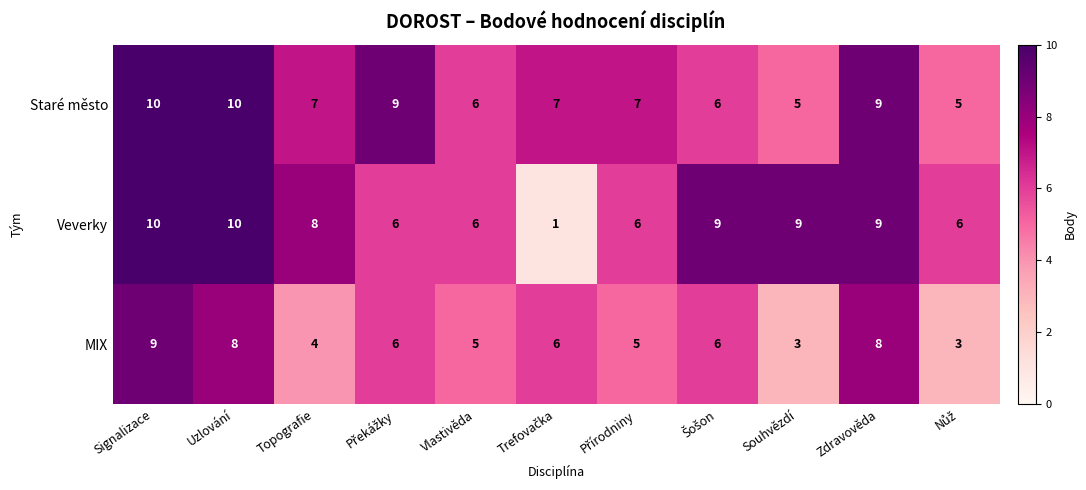

Is it true that Staré město equals 4 at Signalizace?

False